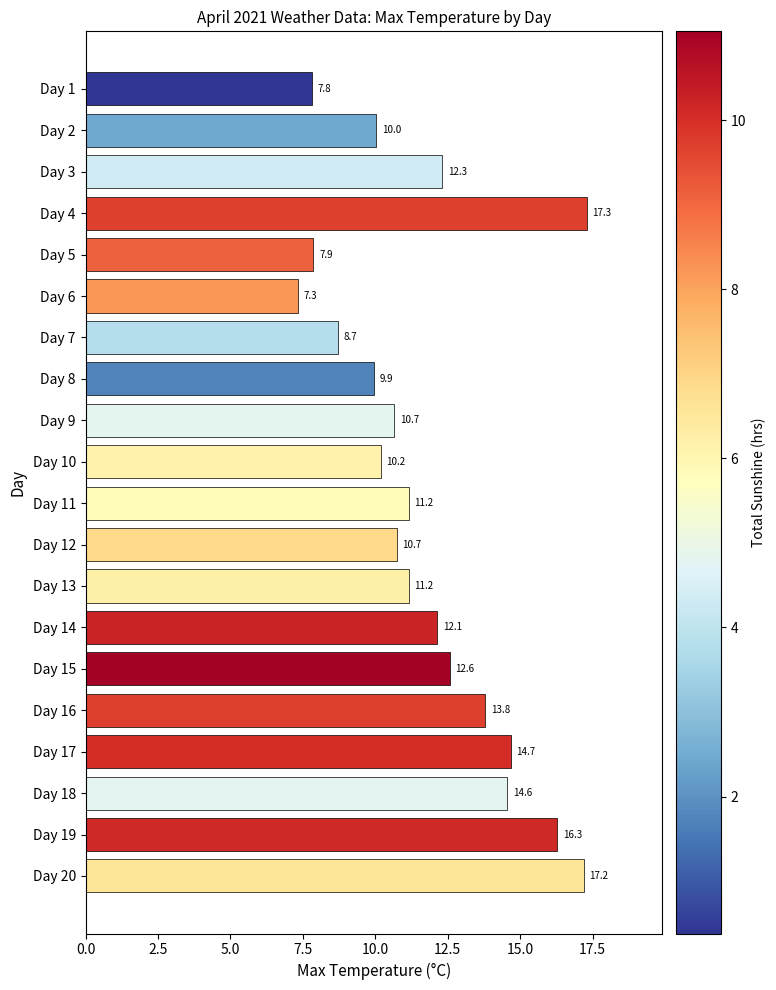

How many bars are there in total?

20